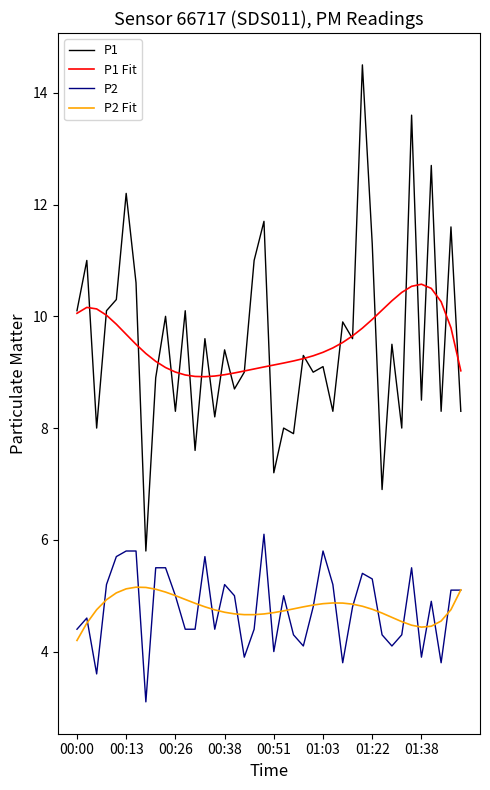

What are all the series names shown in the legend?

P1, P1 Fit, P2, P2 Fit